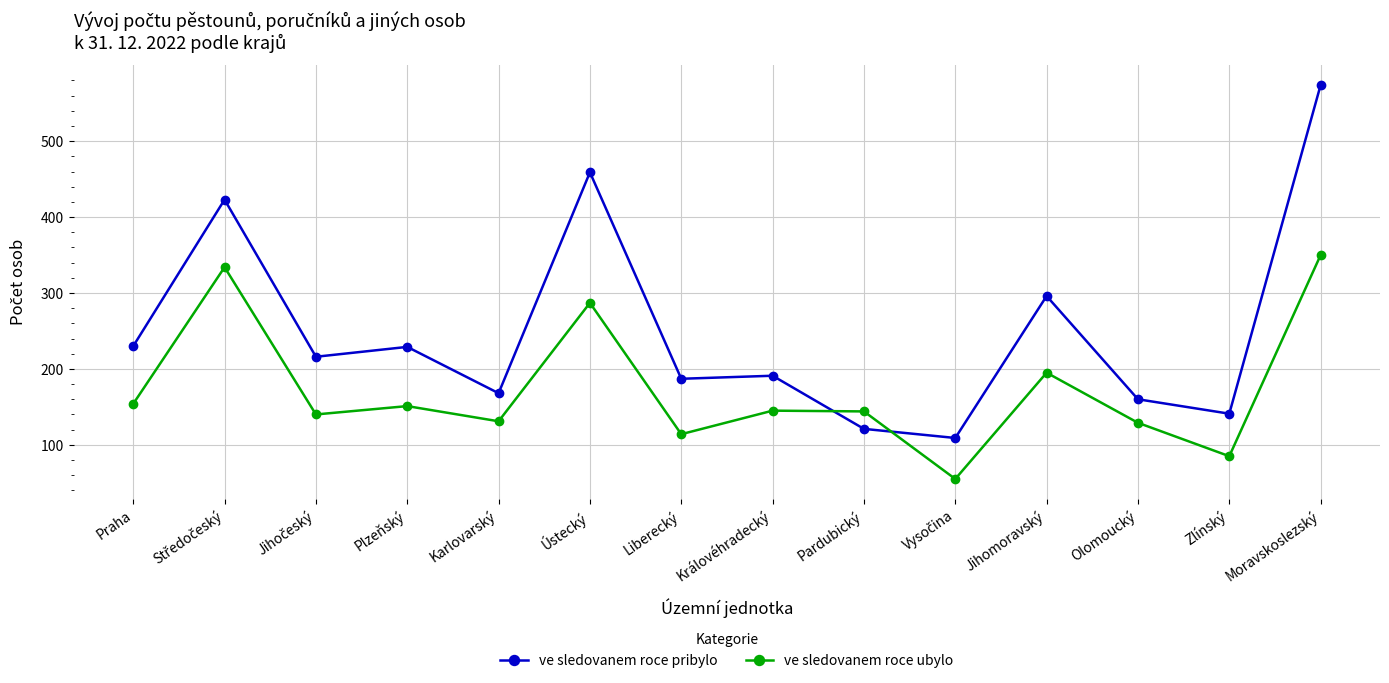

Where is ve sledovanem roce pribylo nearest to the value 341?

Jihomoravský